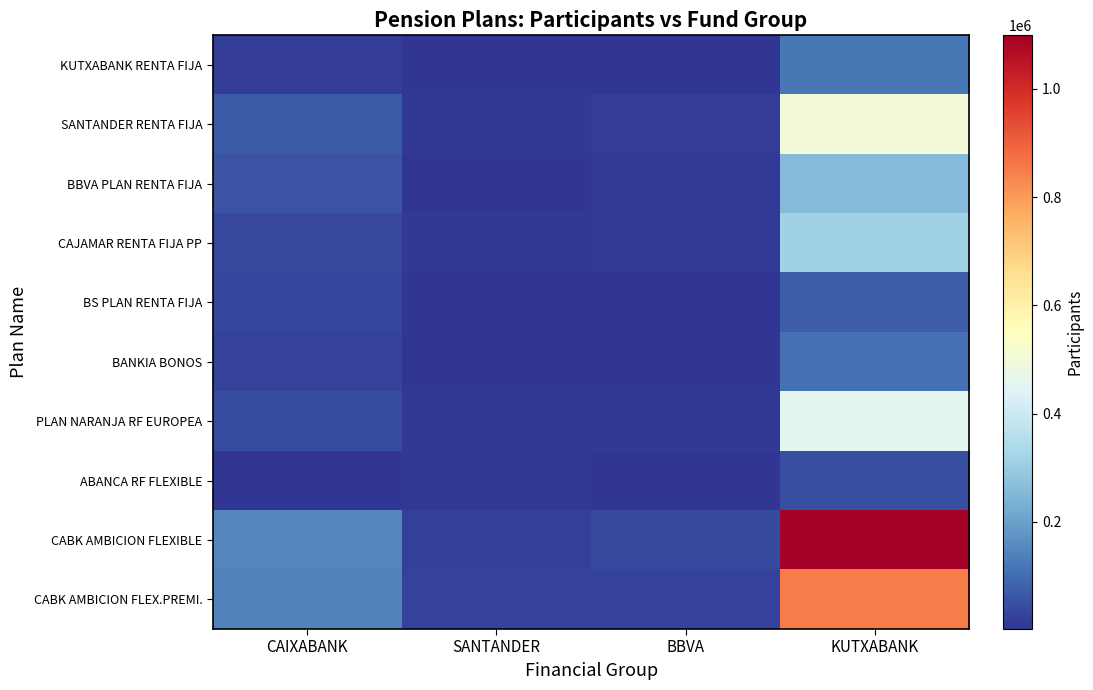

At which category is the sum across all series the highest?

KUTXABANK